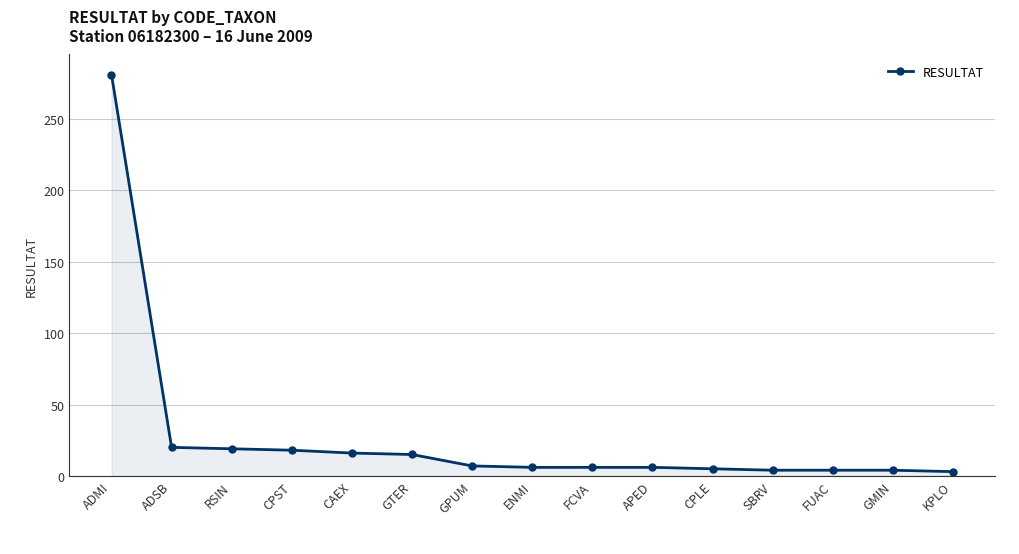

Read the value at ENMI, to the nearest 5.

5